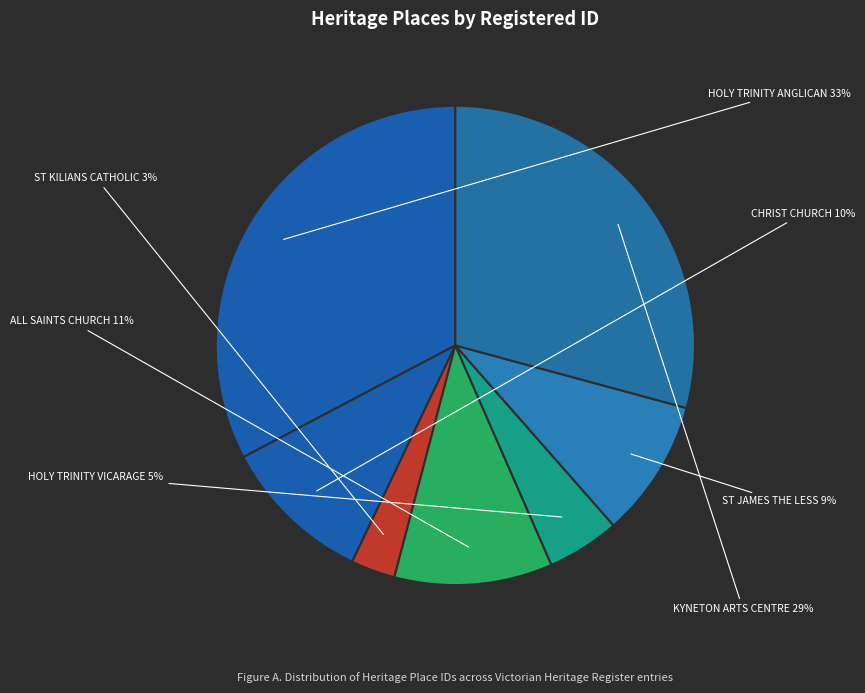

Is there any slice that represents more than half of the pie?

No